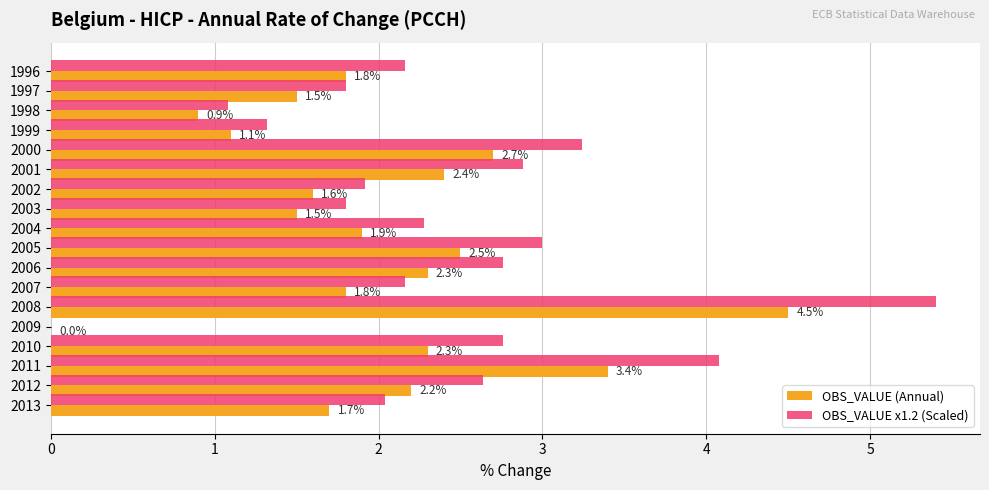

Which series changed the most between 2004 and 2011?

OBS_VALUE x1.2 (Scaled)